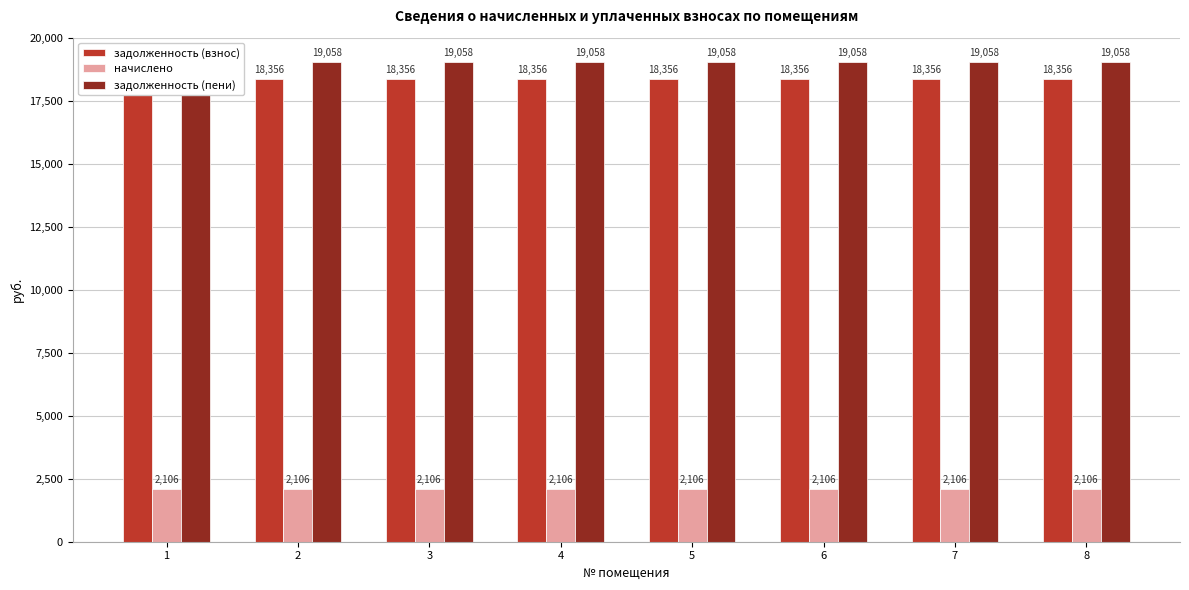

What is the smallest value displayed?

2106.0